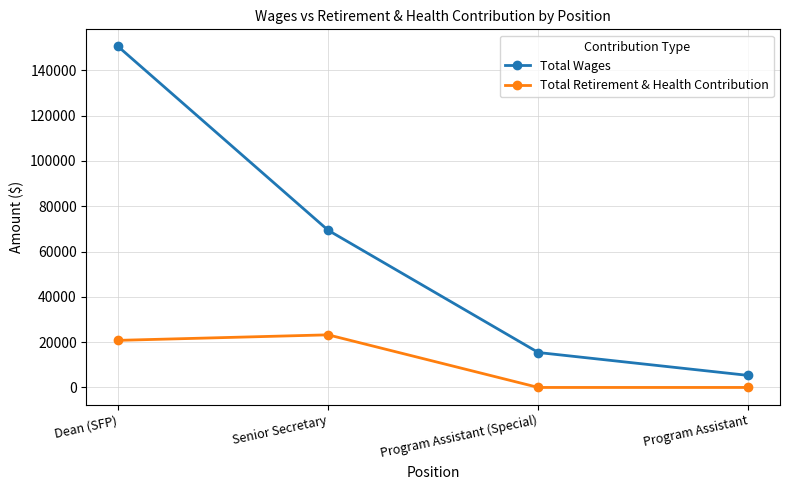

What is the highest value of the Total Retirement & Health Contribution series?

23225